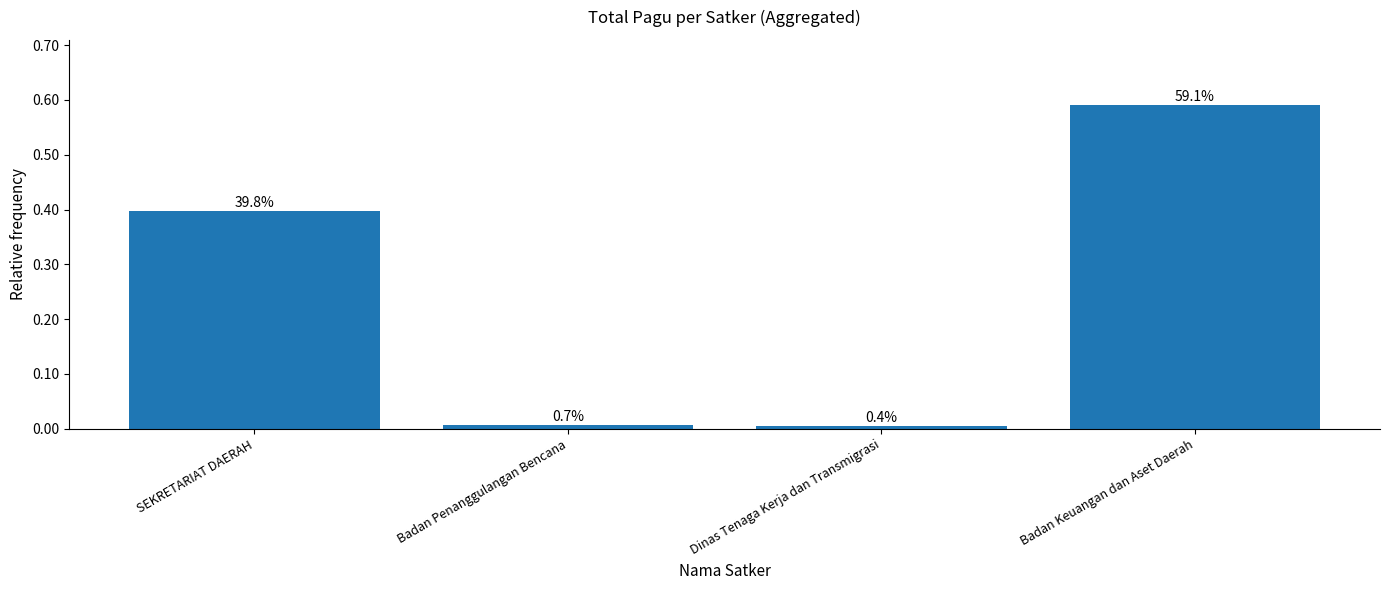

Reading left to right, transcribe all the data shown in this chart.

0.4	0.0	0.0	0.6